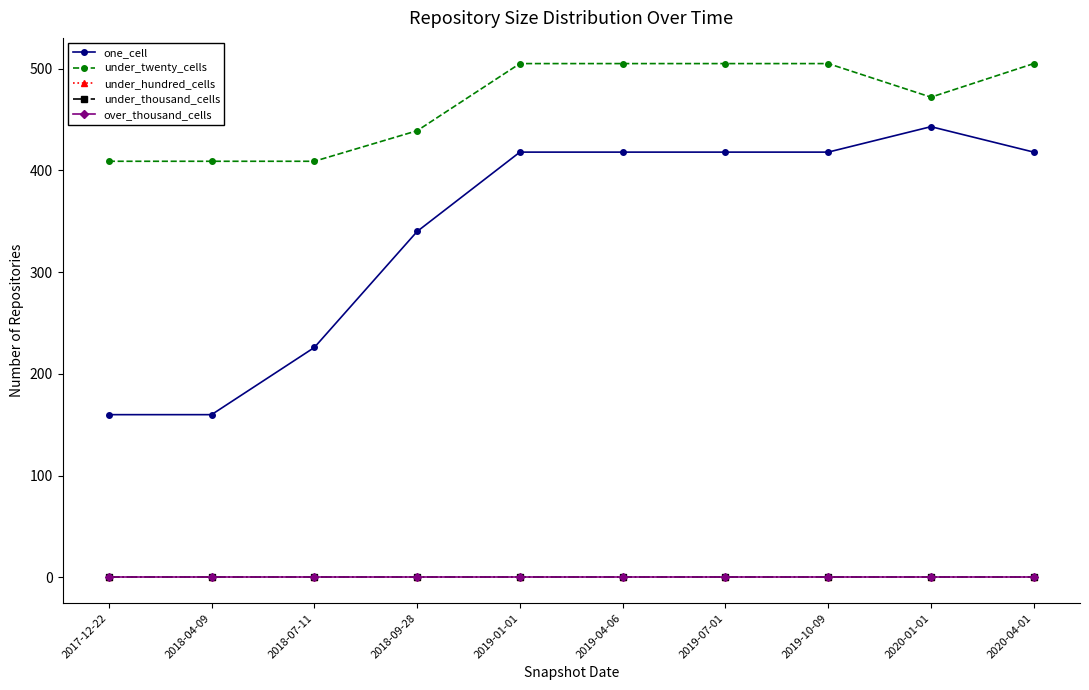

Reading left to right, what are all the values shown in this chart?

one_cell: 160	160	226	340	418	418	418	418	443	418
under_twenty_cells: 409	409	409	439	505	505	505	505	472	505
under_hundred_cells: 0	0	0	0	0	0	0	0	0	0
under_thousand_cells: 0	0	0	0	0	0	0	0	0	0
over_thousand_cells: 0	0	0	0	0	0	0	0	0	0